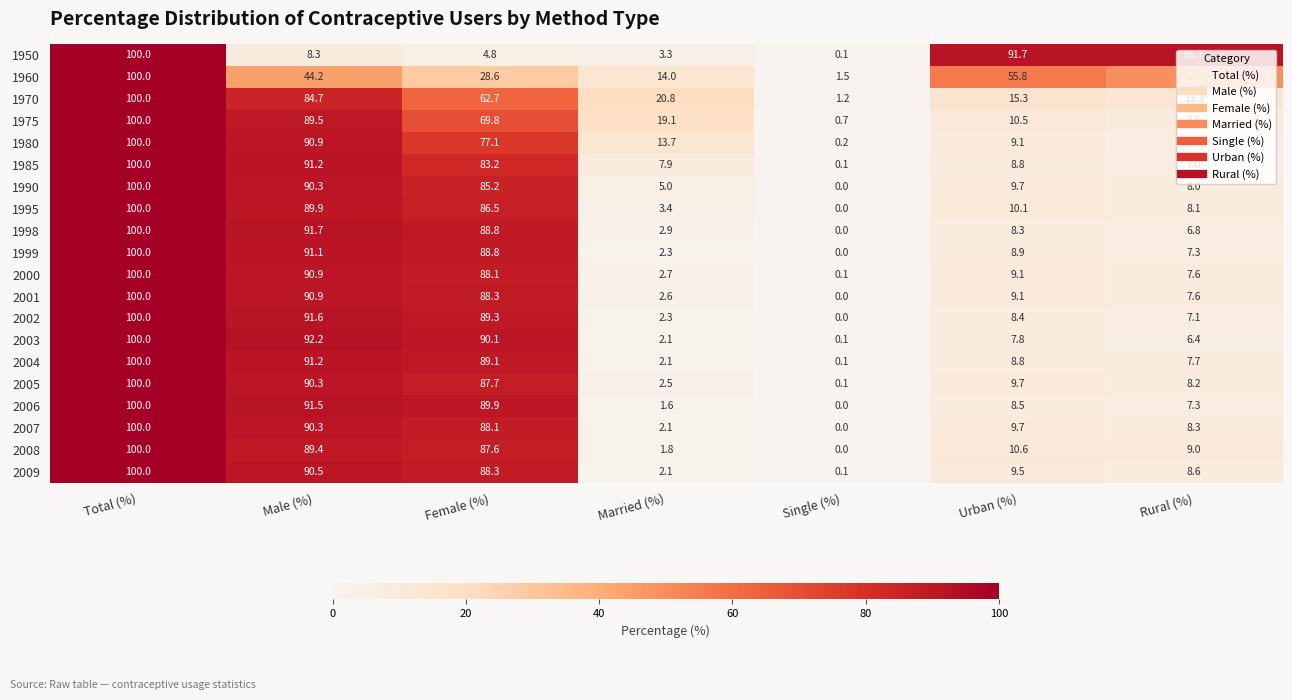

What is the average value of the 2008 series?

42.6